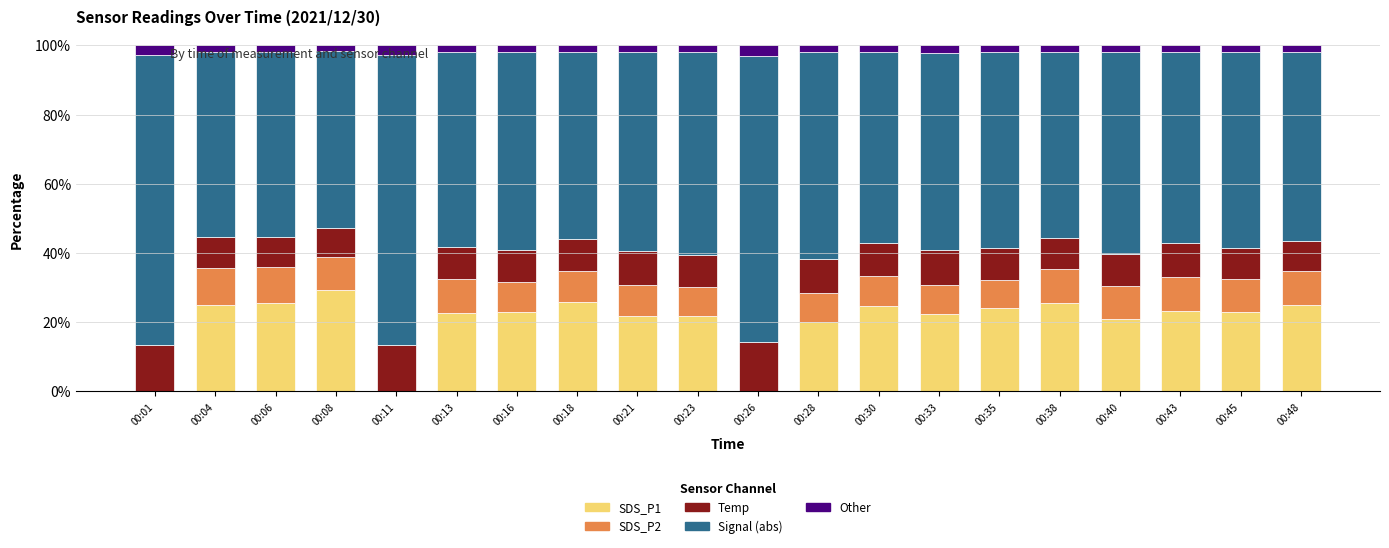

What is the sum of all Temp values?

198.3